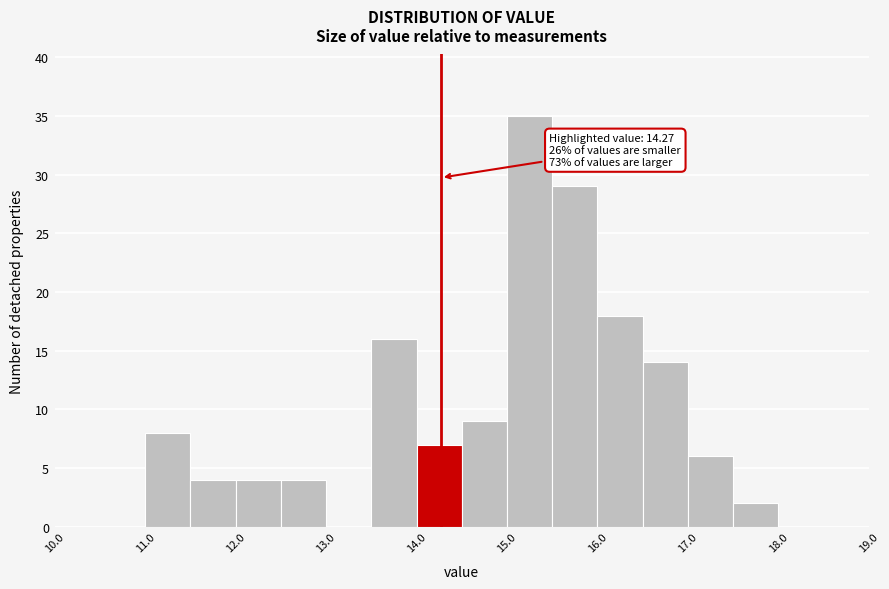

Over which range of the x-axis is the bar tallest?

15.0 to 15.5